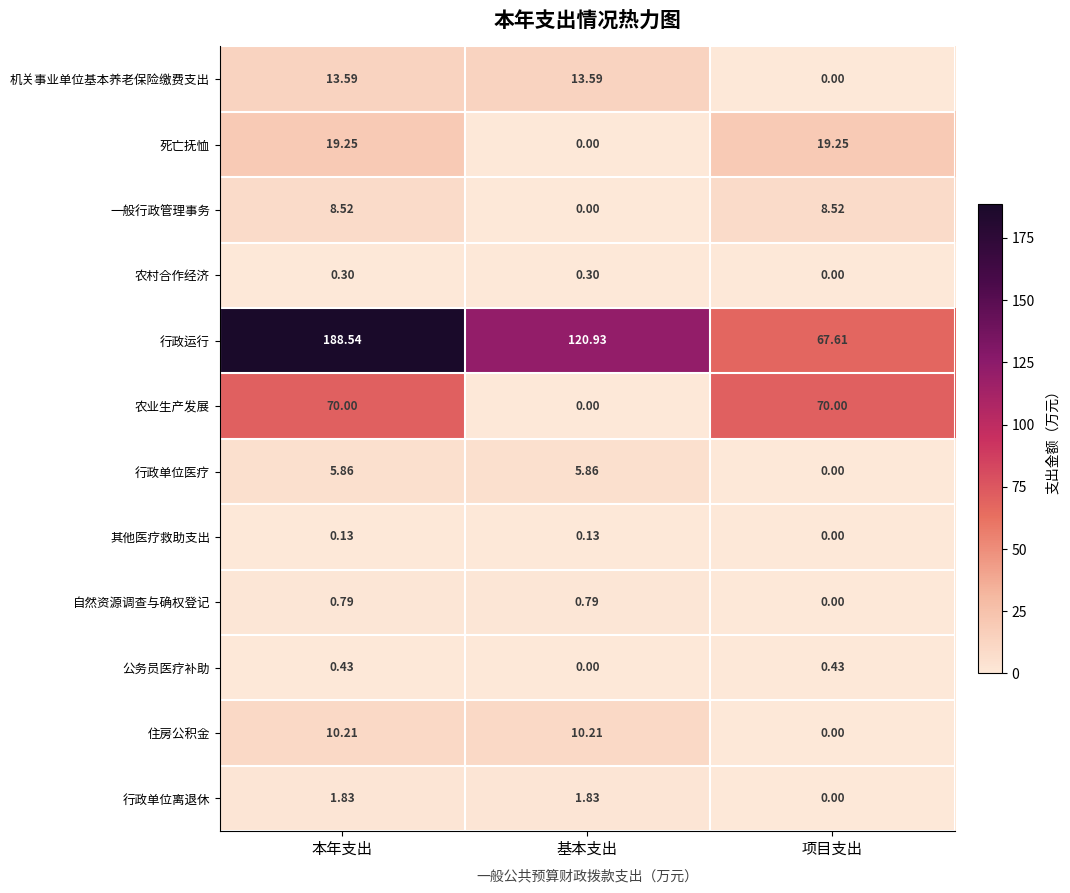

At which category is the sum across all series the highest?

本年支出